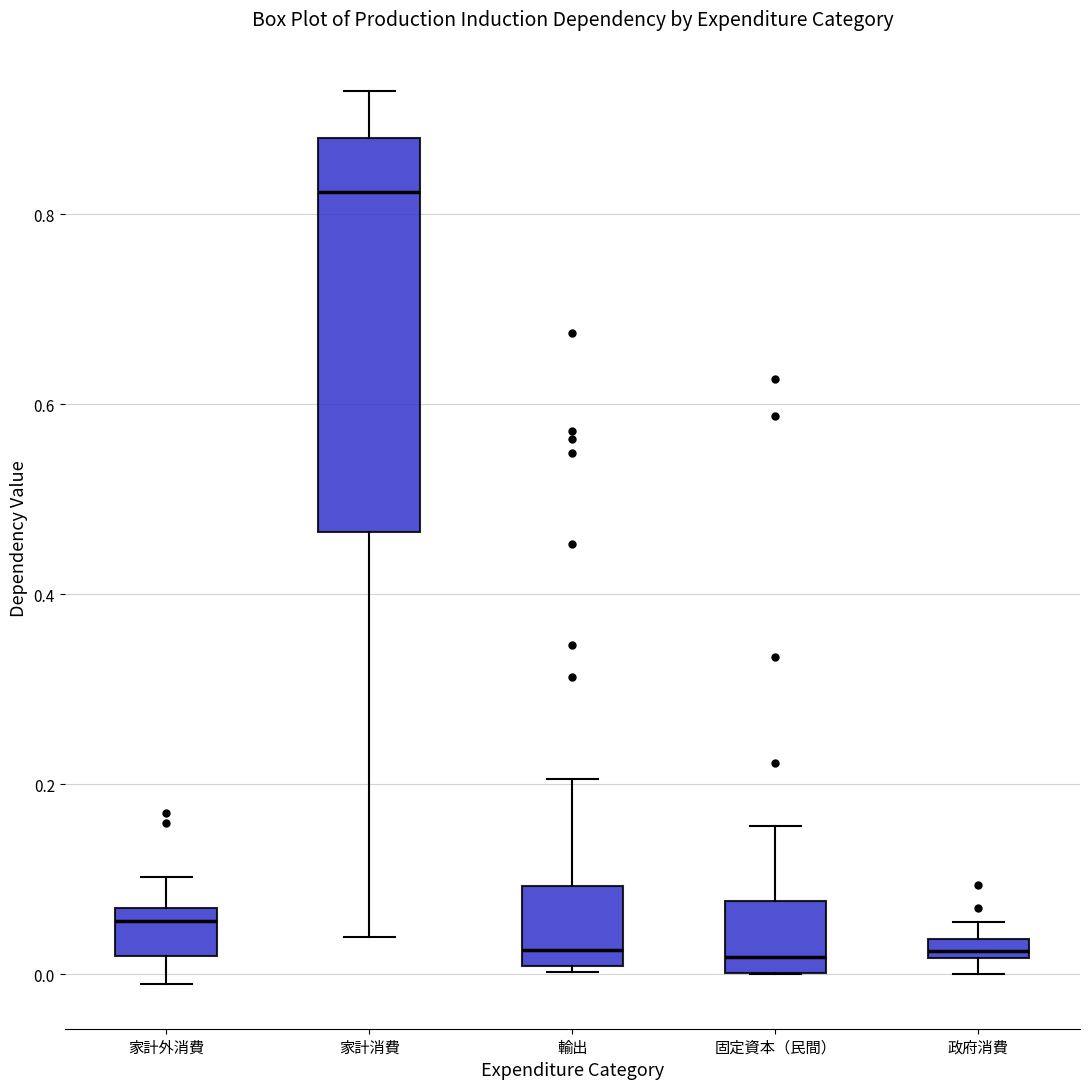

Which box is the tallest, from its lower edge to its upper edge?

家計消費